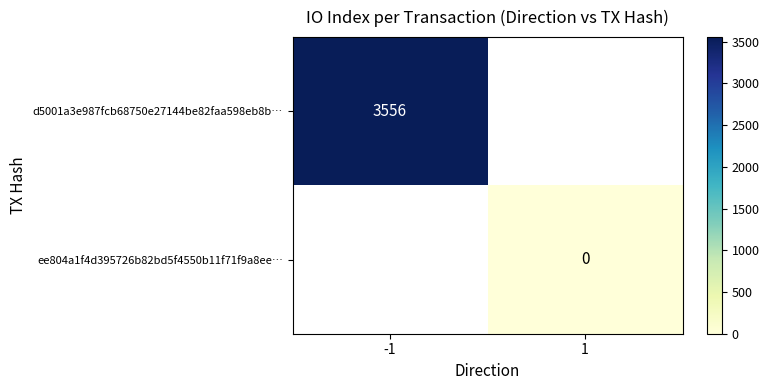

True or false: d5001a3e987fcb68750e27144be82faa598eb8b… has a value of 3556 at -1.

True